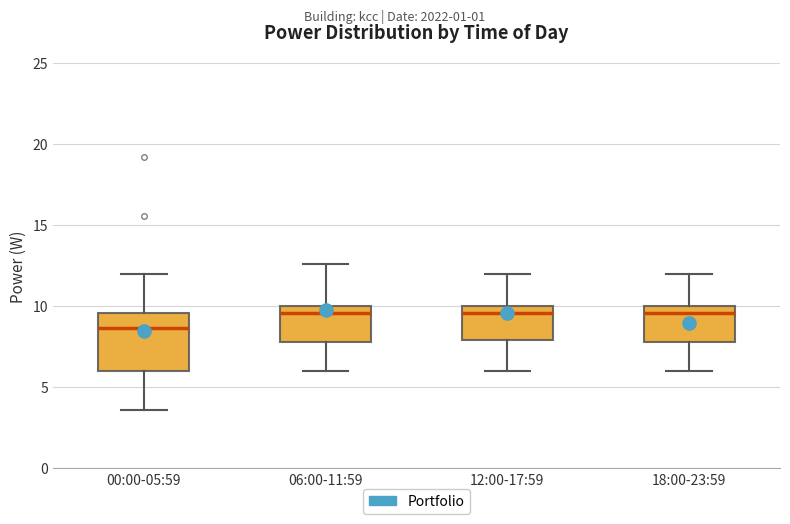

Comparing the boxes themselves (not the whiskers), which one is the tallest?

00:00-05:59